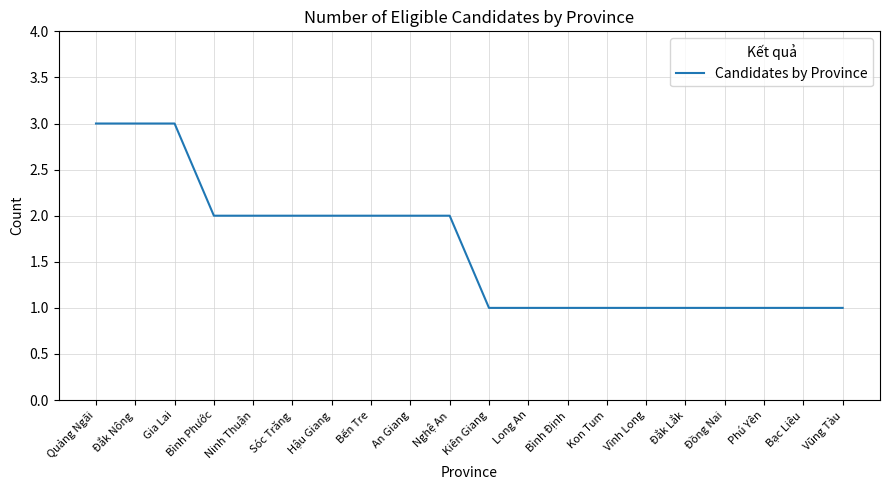

What is the sum of all values?

33